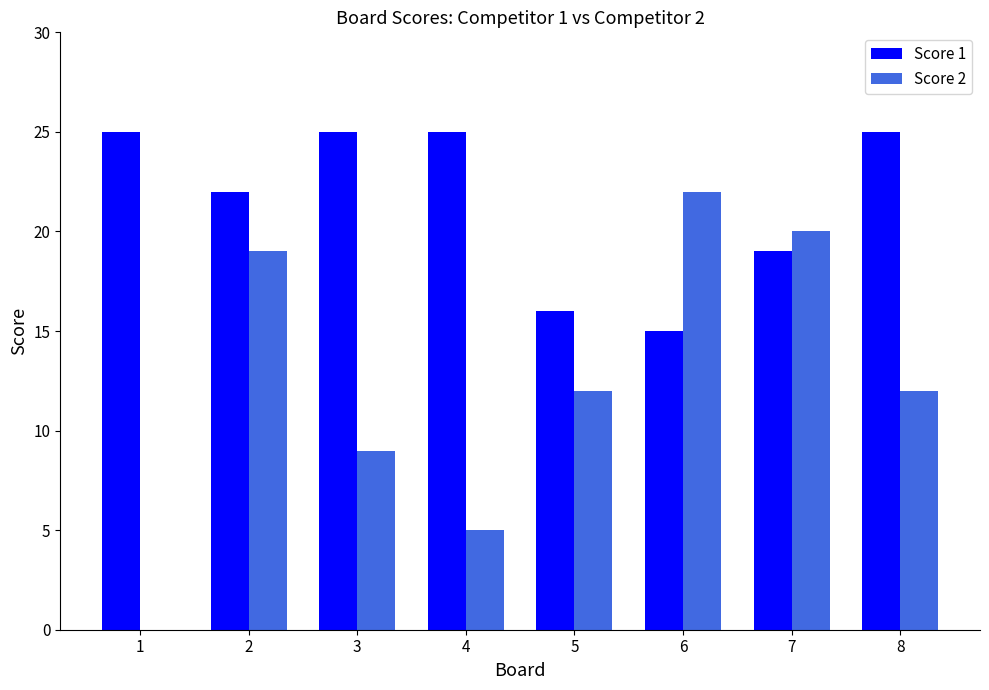

True or false: Score 1 has a value of 37 at 4.

False